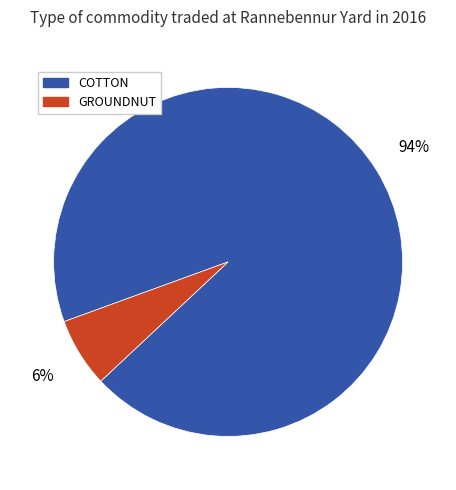

Between GROUNDNUT and COTTON, which is larger?

COTTON